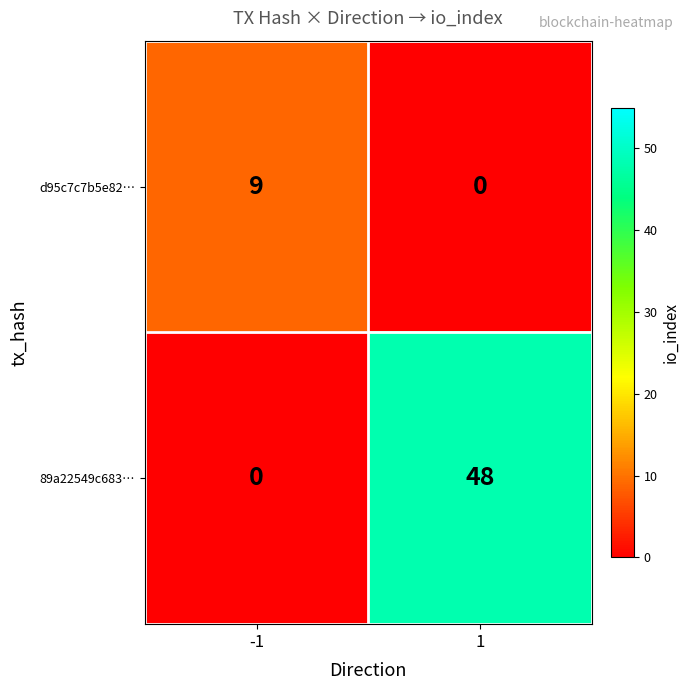

Reading left to right, list all the values displayed in this chart.

d95c7c7b5e82…: 9	0
89a22549c683…: 0	48